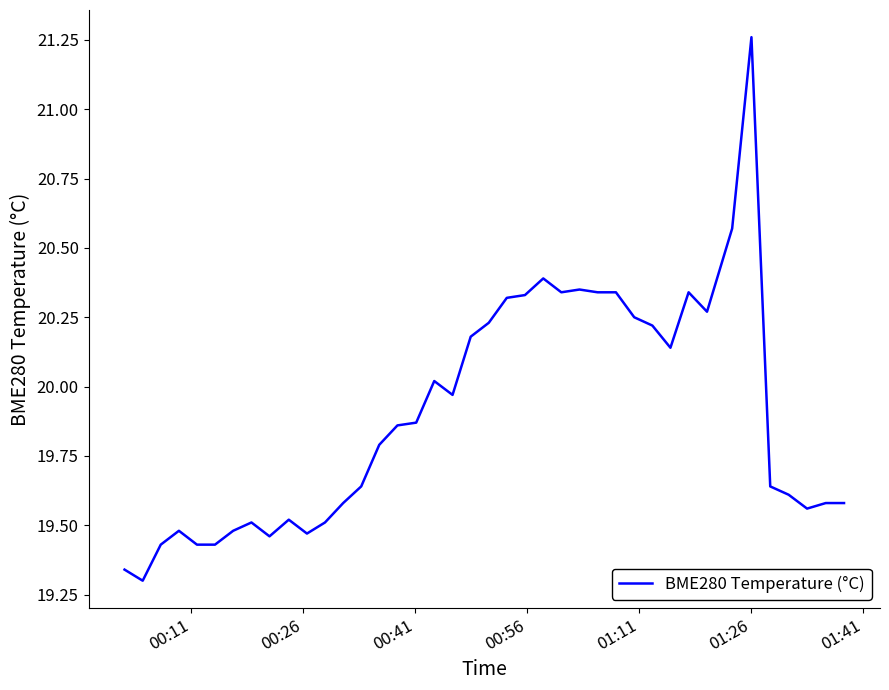

How many lines are shown in the chart?

1